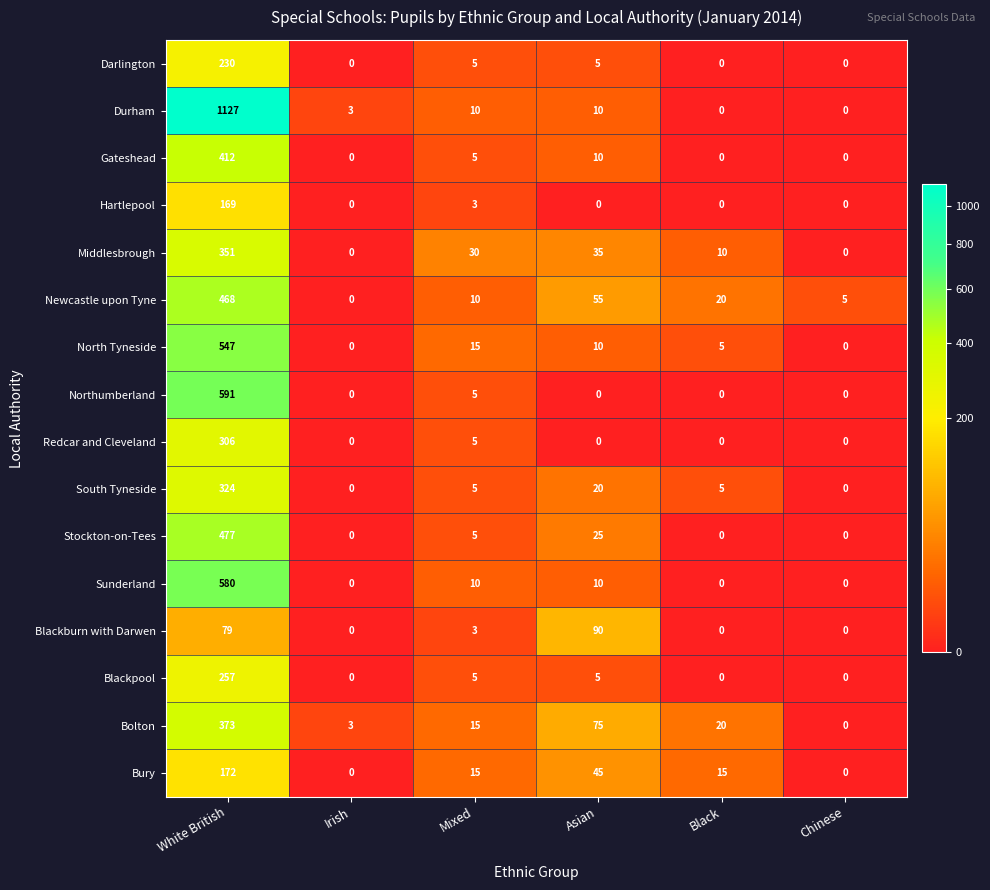

Which series has the widest spread of values?

Durham